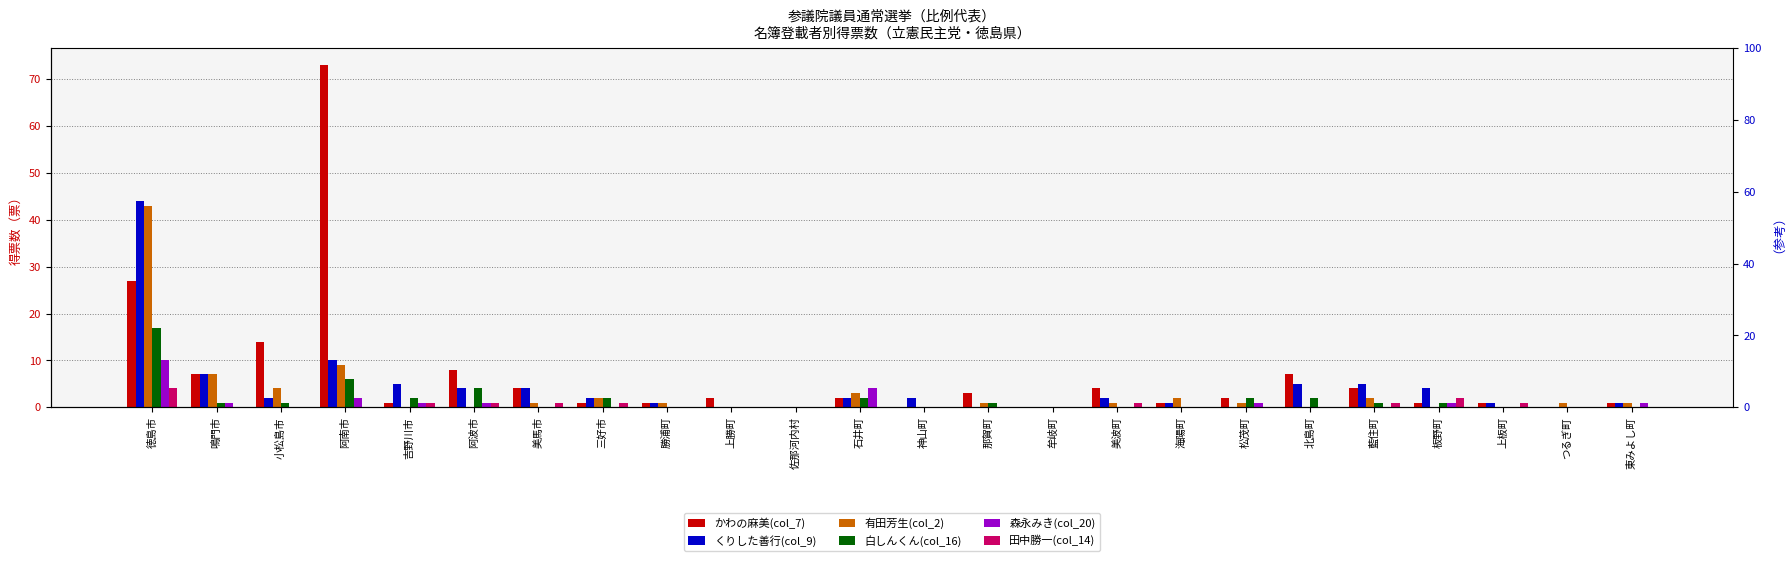

What is the approximate value of くりした善行(col_9) at 吉野川市?

5